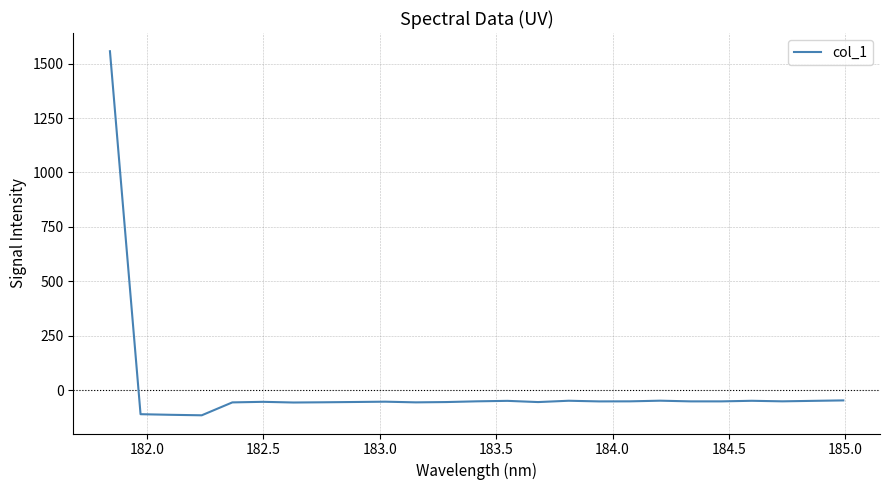

What is the smallest value displayed?

-116.0